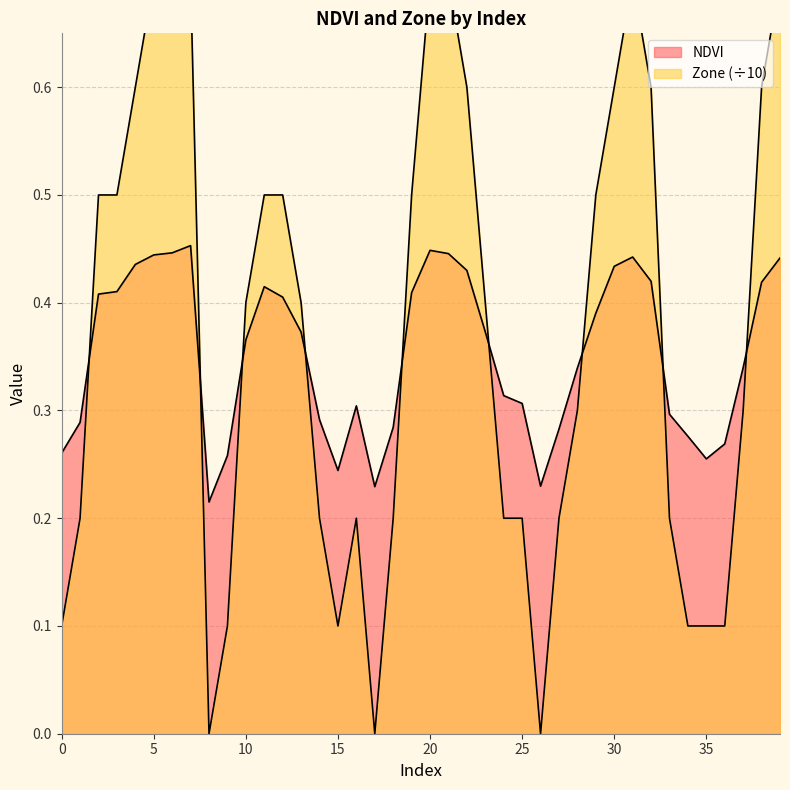

What is the difference between the maximum and minimum values in the Zone series?

0.7